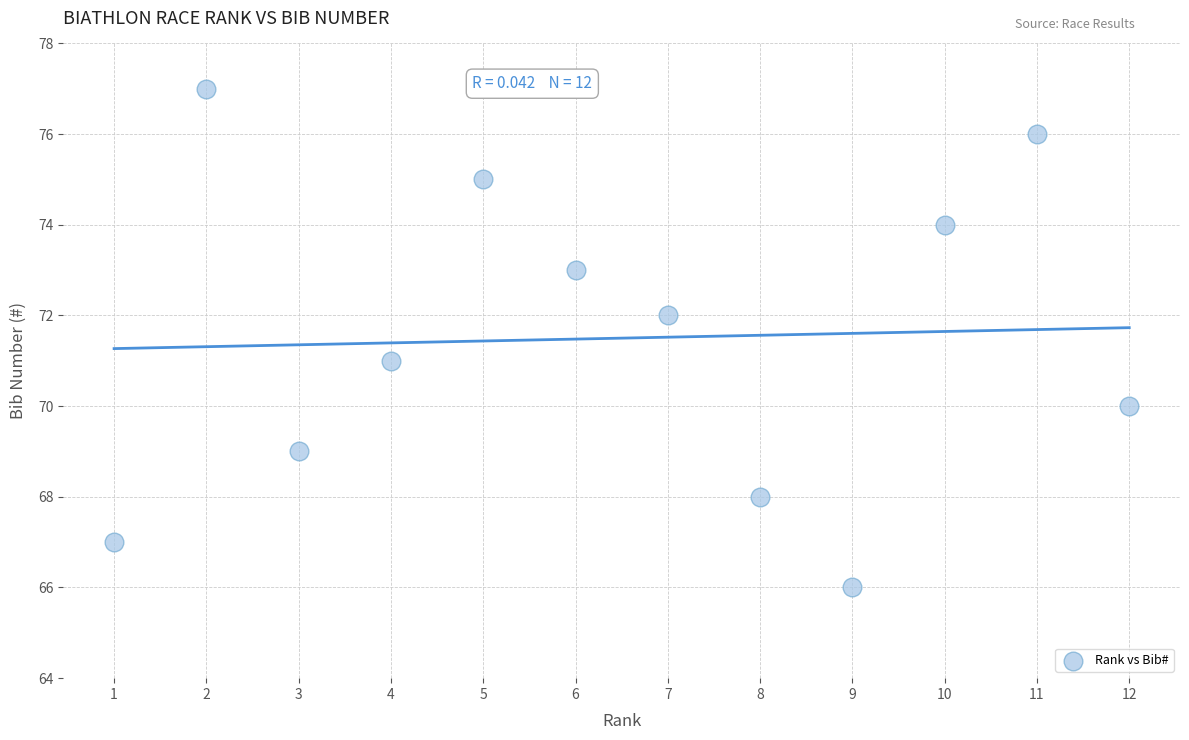

What is the average X value?

6